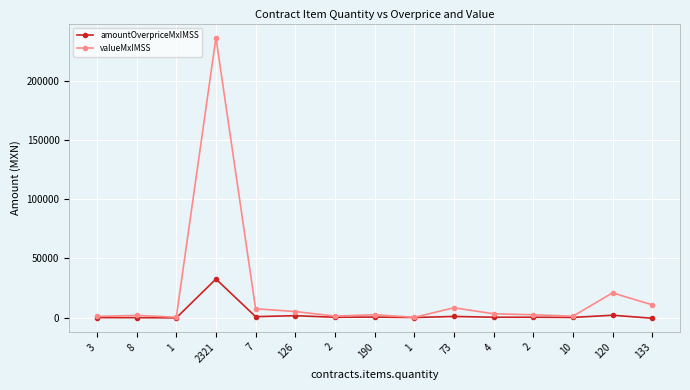

Count the number of categories in the chart.

15